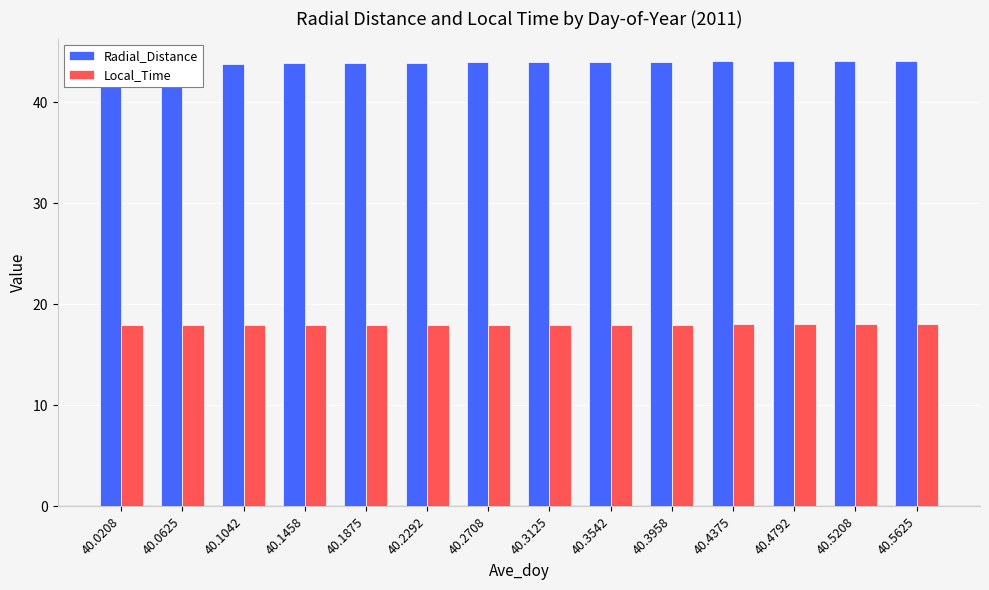

What is the difference between the second highest and second lowest values in the Local_Time series?

0.1